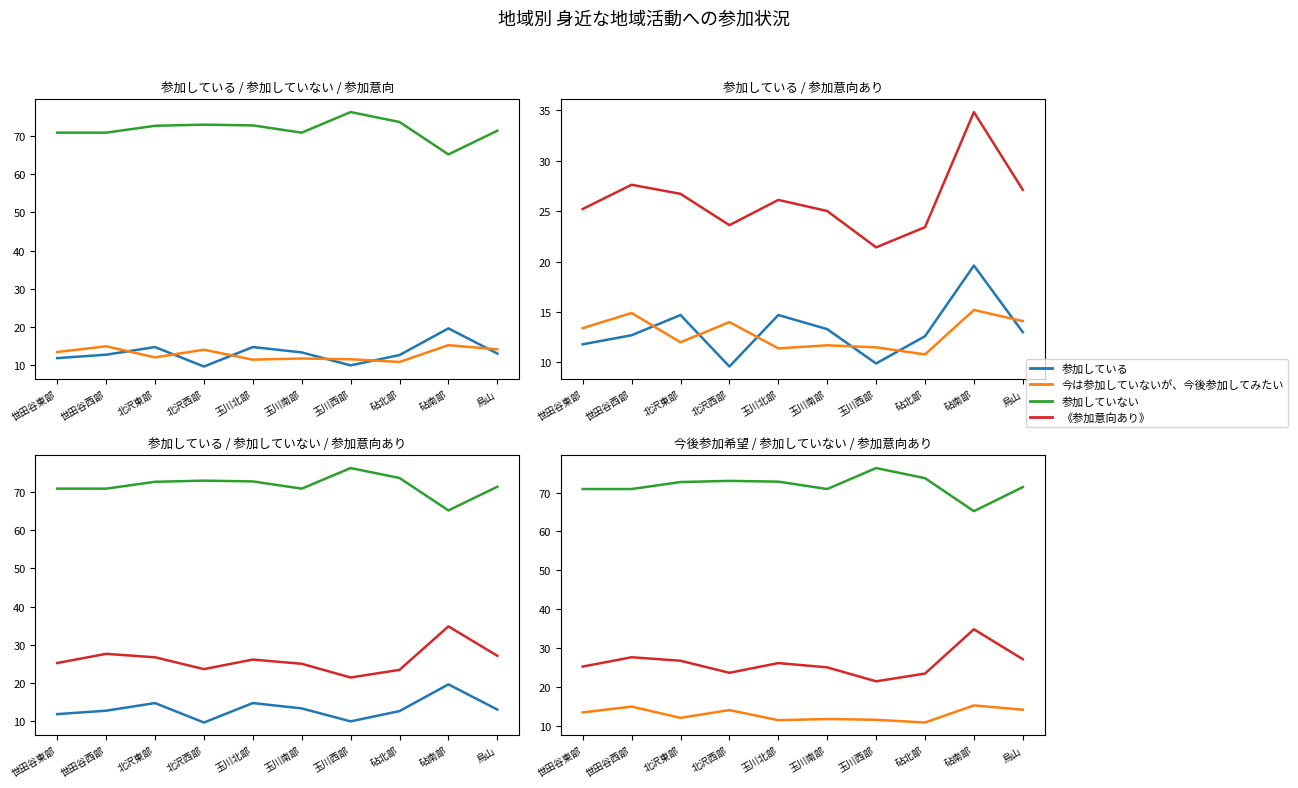

Is this an area chart (filled region under the line)?

No